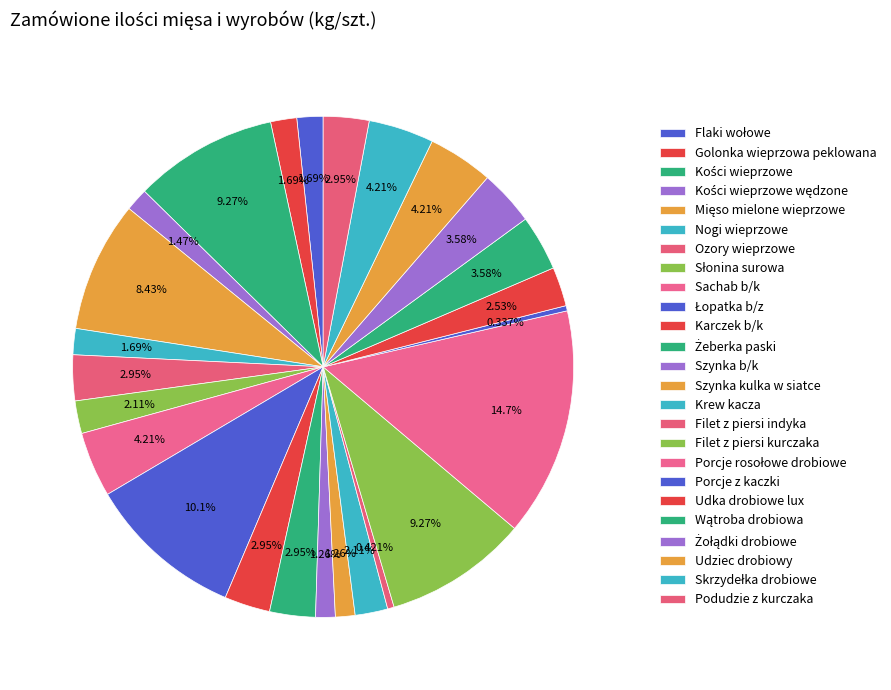

How many slices are in this pie chart?

25